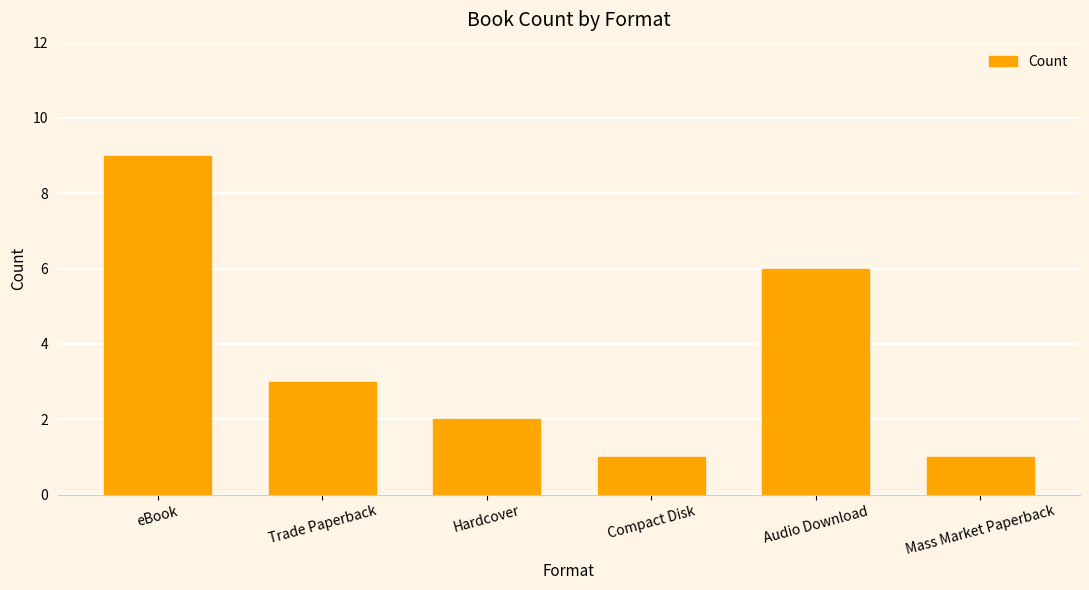

What is the value of the 1st bar from the left?

9